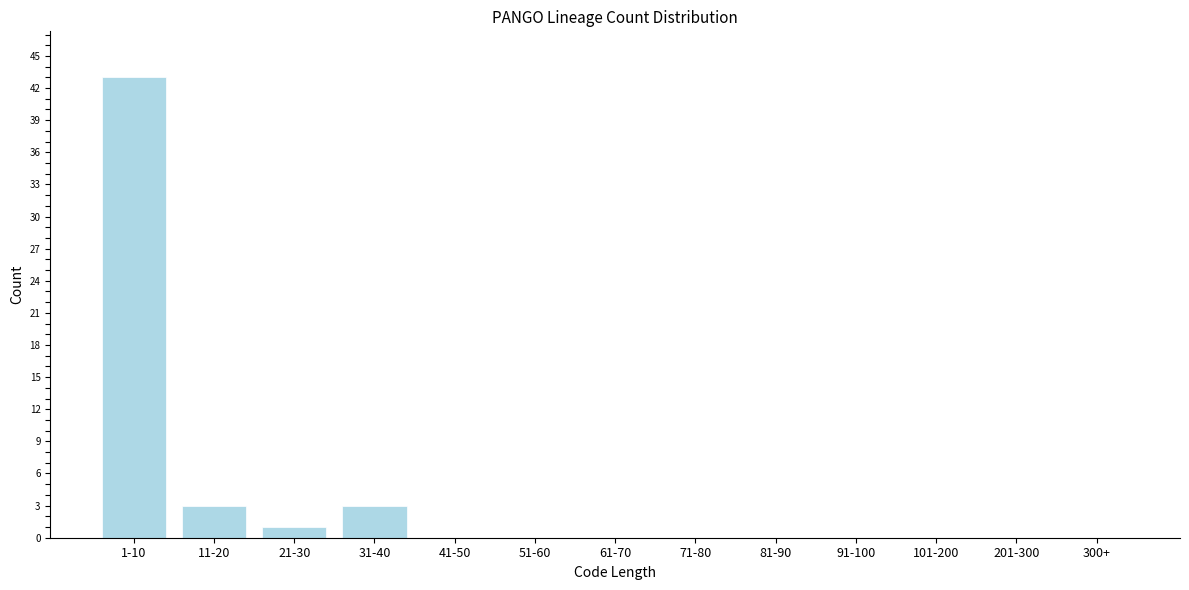

Reading right to left, list all the values displayed in this chart.

300+=0	201-300=0	101-200=0	91-100=0	81-90=0	71-80=0	61-70=0	51-60=0	41-50=0	31-40=3	21-30=1	11-20=3	1-10=43